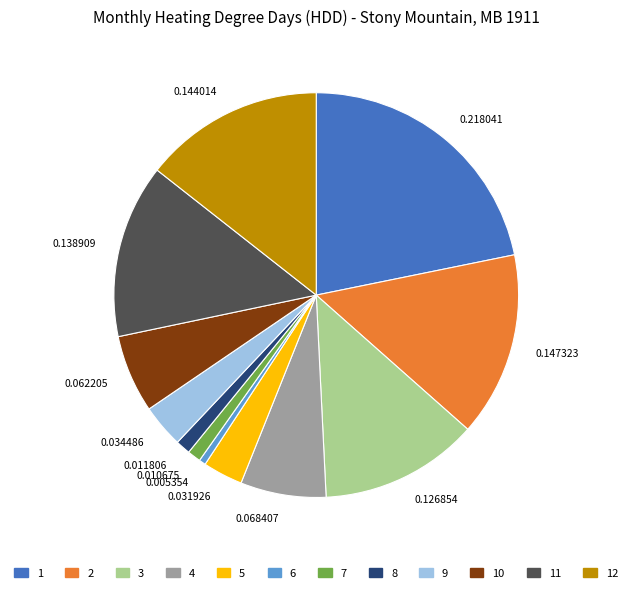

Is there any slice that represents more than half of the pie?

No